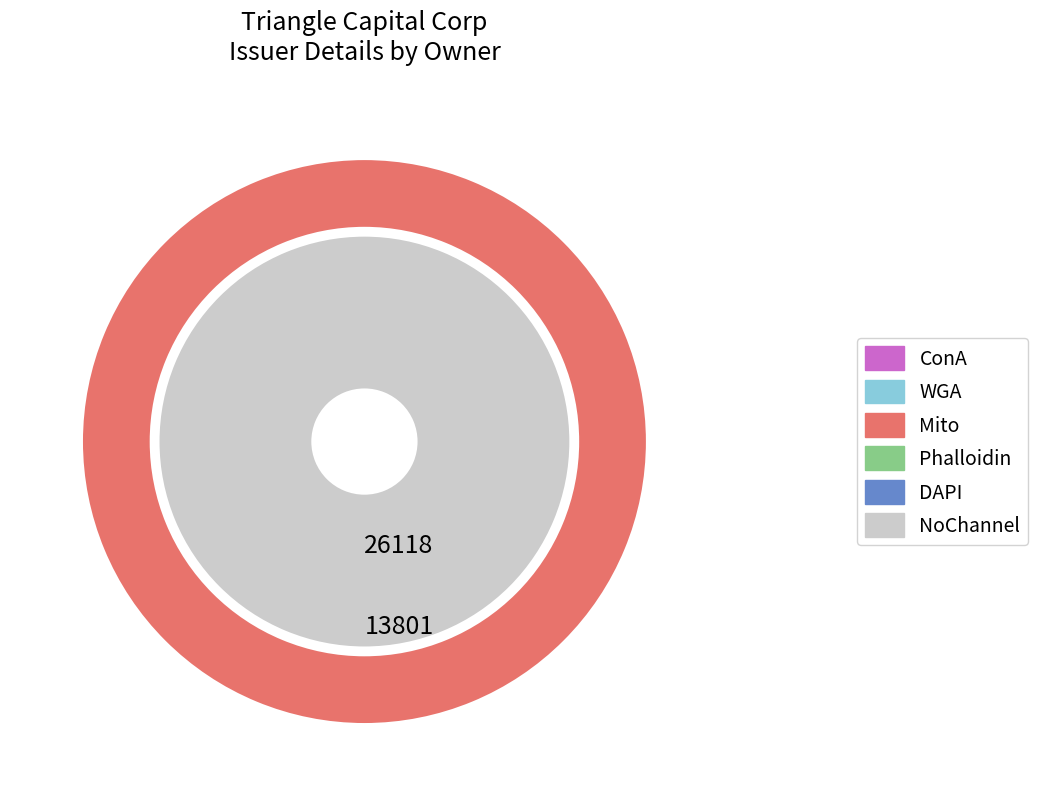

Is the sum of 5 and 9 greater than half?

No